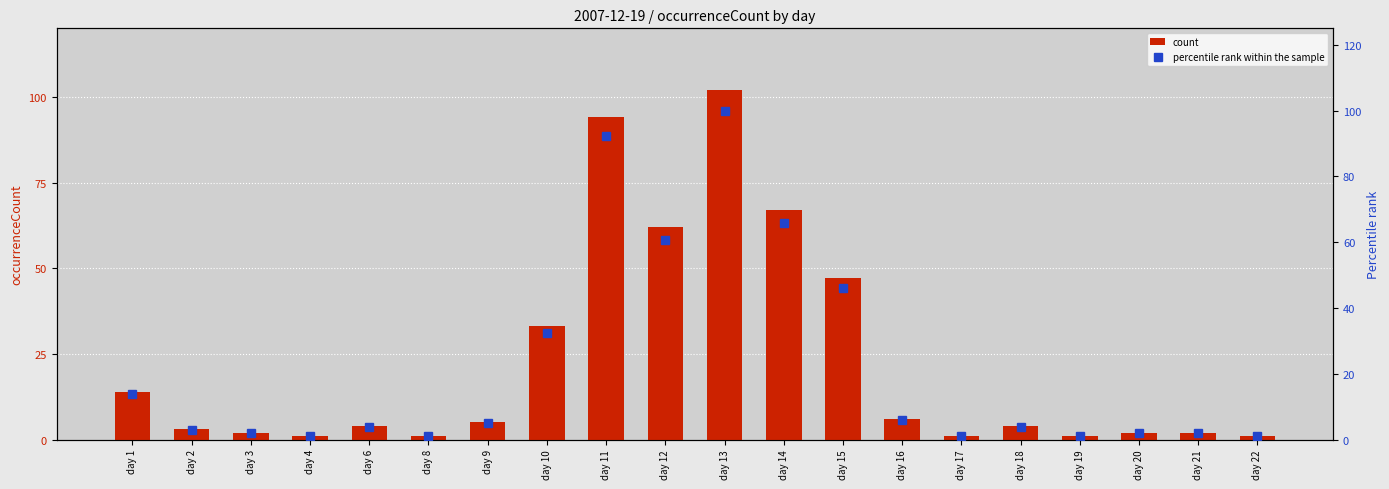

At how many categories does at least one series exceed 84?

2